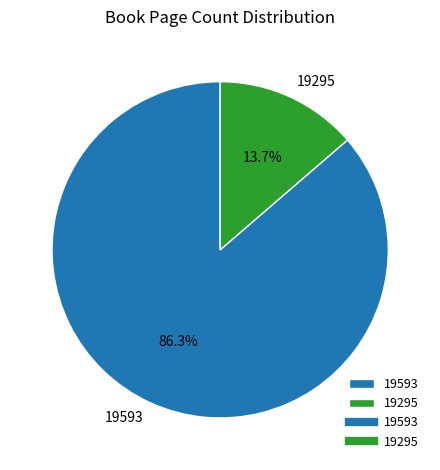

How many segments does this pie chart have?

2